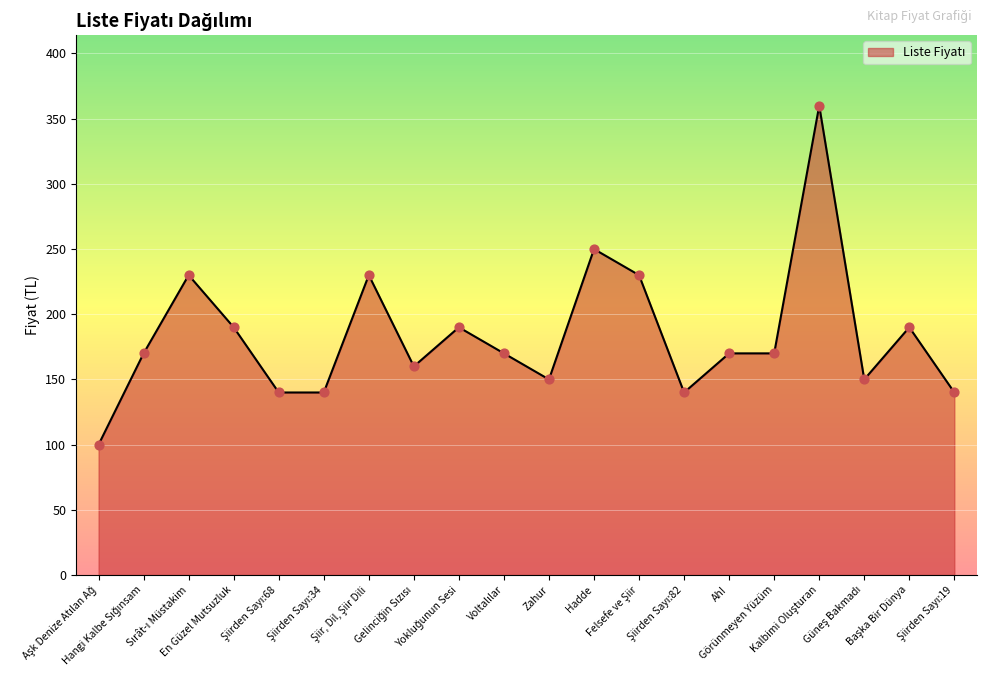

What is the minimum value shown in the chart?

100